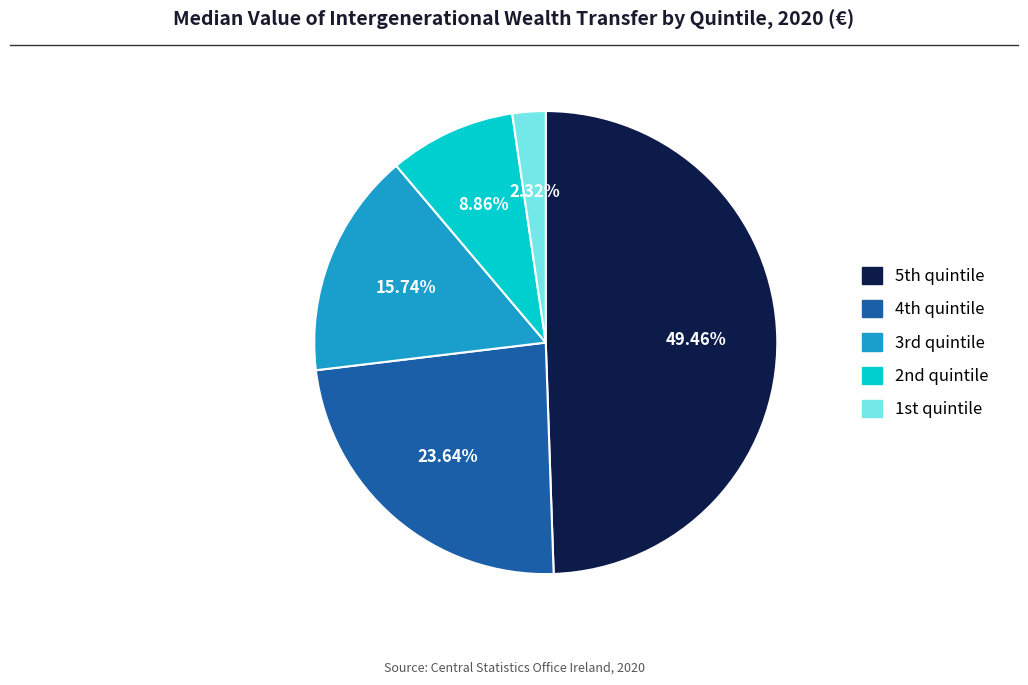

What is the largest slice in the pie chart?

5th quintile